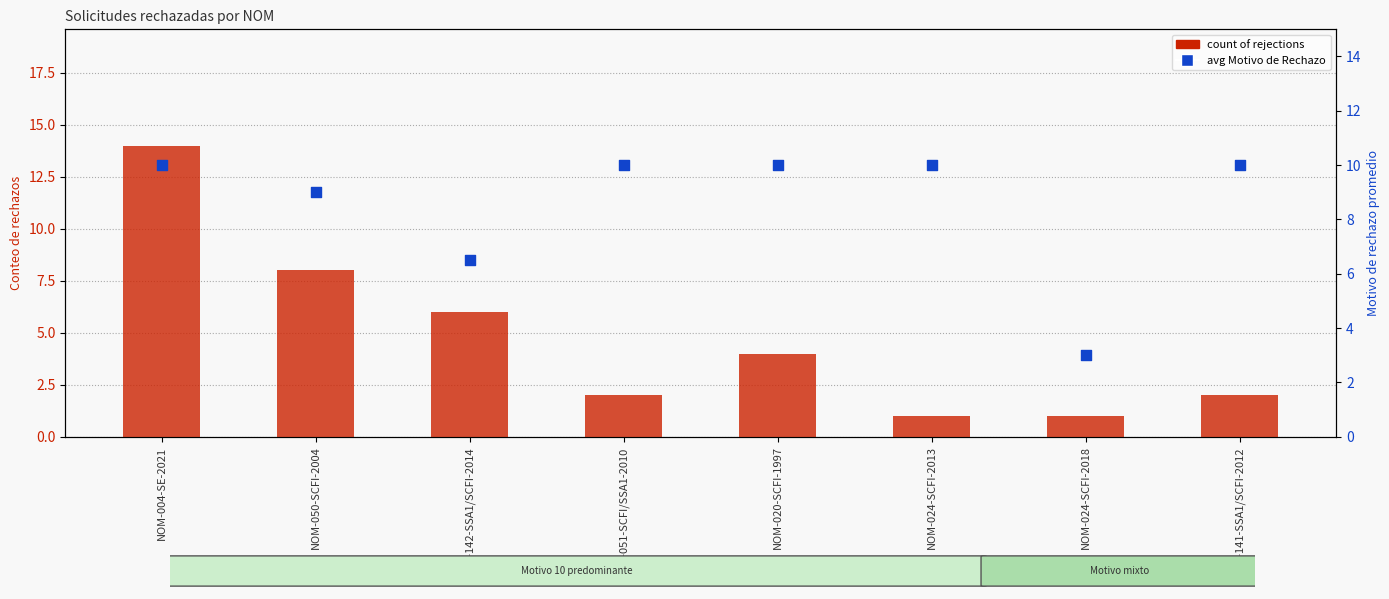

At how many categories does at least one series exceed 2?

8